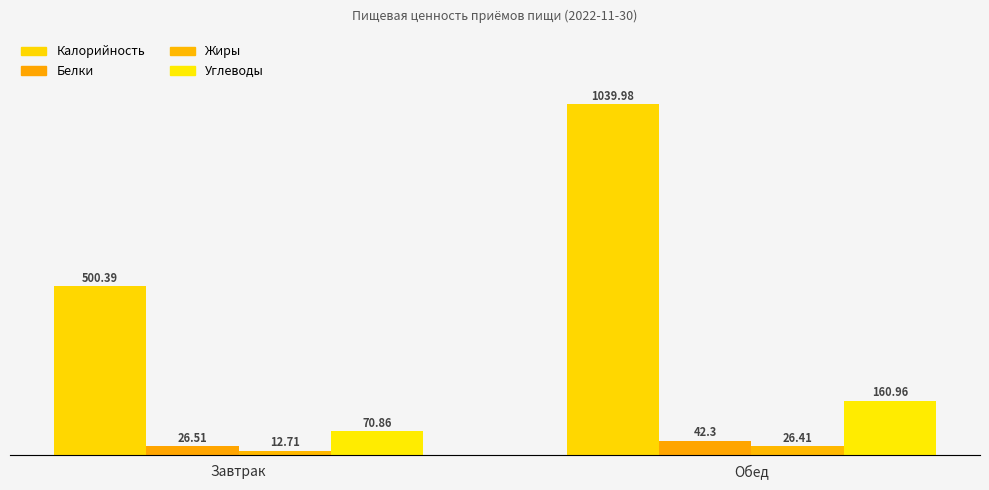

Rank the series at Обед from highest to lowest value.

Калорийность, Углеводы, Белки, Жиры